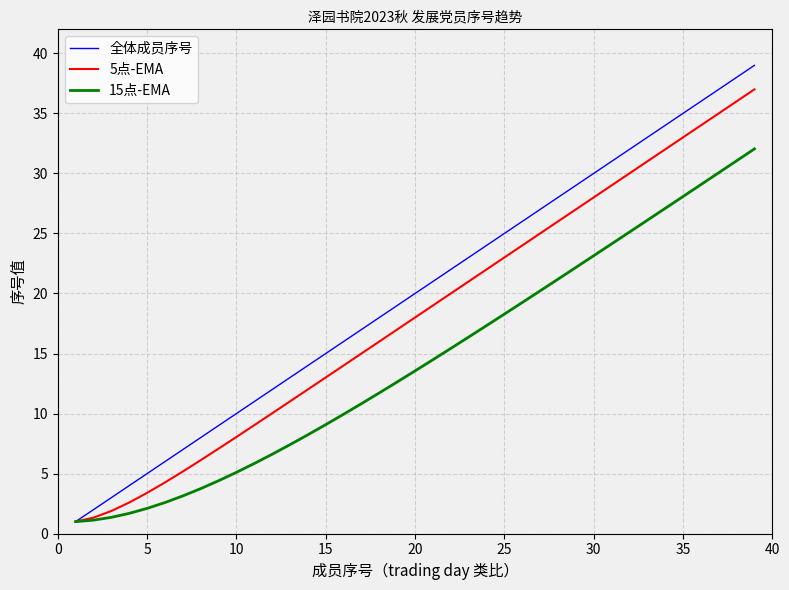

What is the smallest value displayed?

1.0